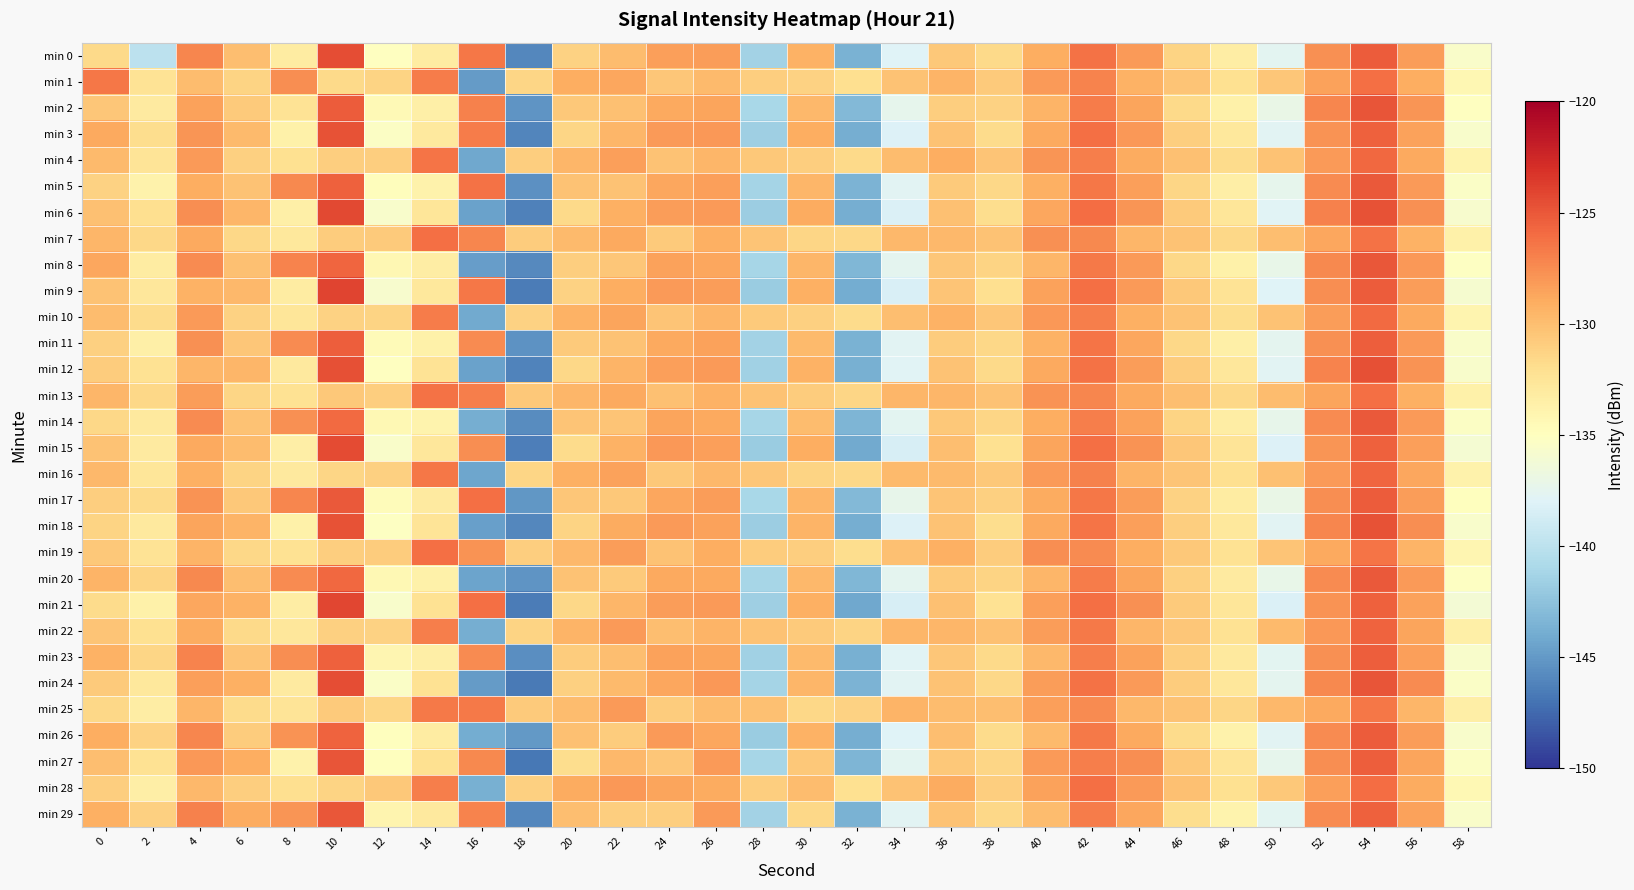

What is the total value across all series at 20?

-3913.7